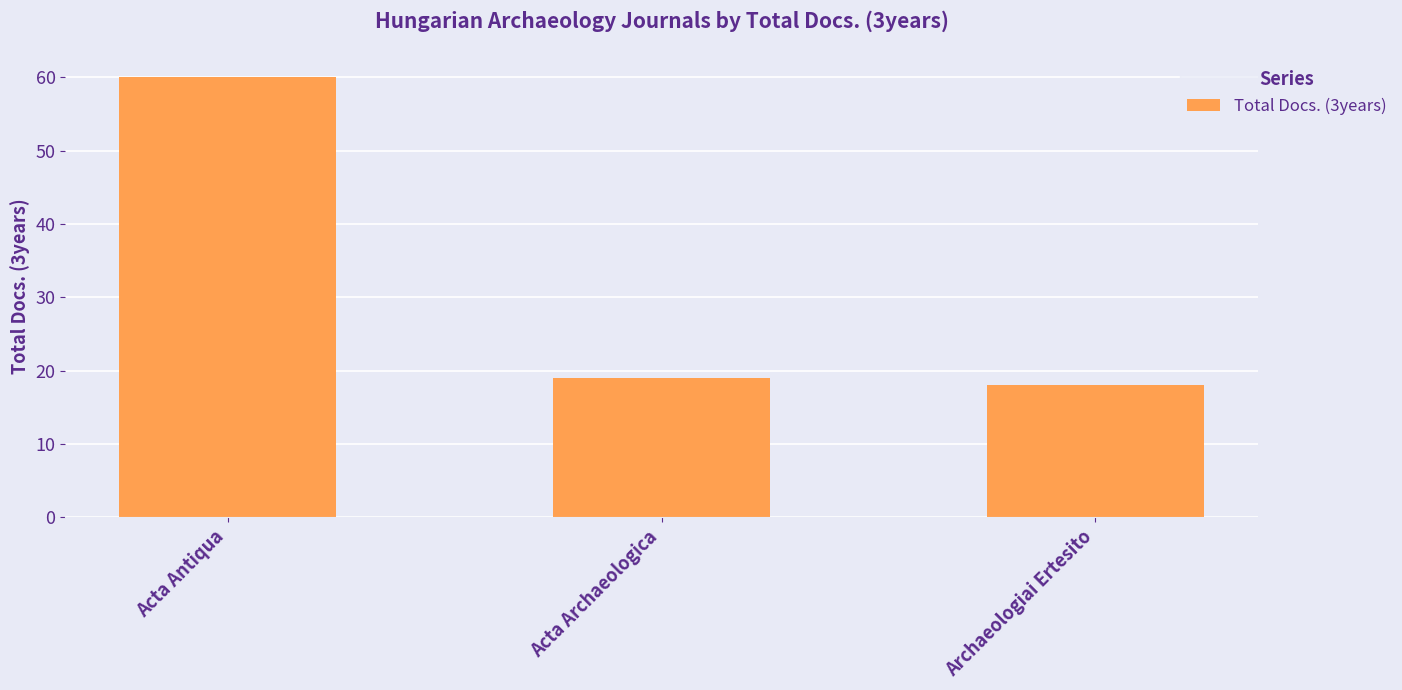

What is the minimum value shown in the chart?

18